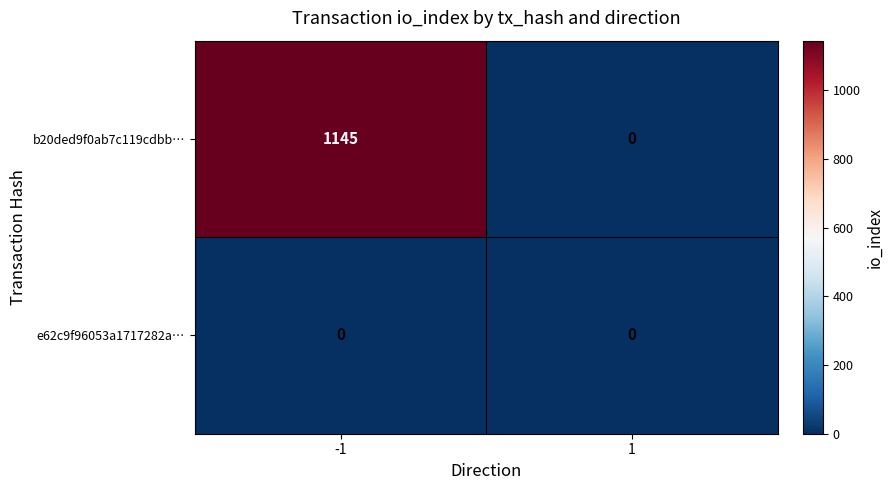

Between -1 and 1, which series saw the biggest shift?

b20ded9f0ab7c119cdbb…